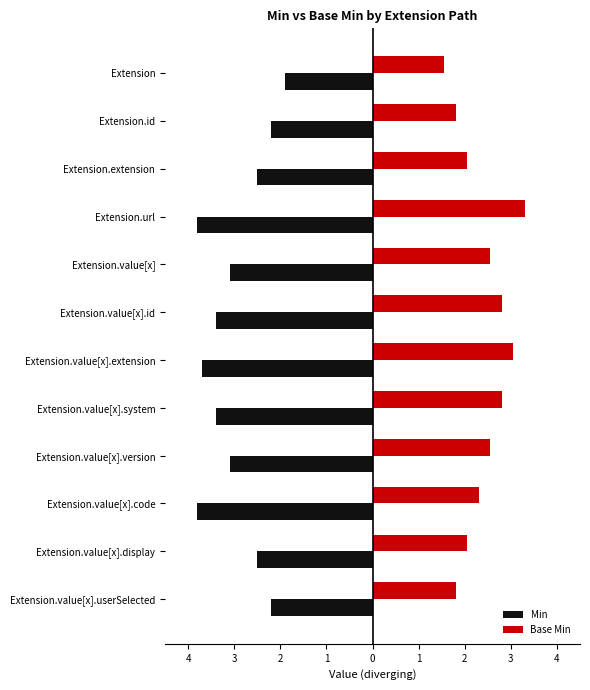

What are all the series names shown in the legend?

Min, Base Min